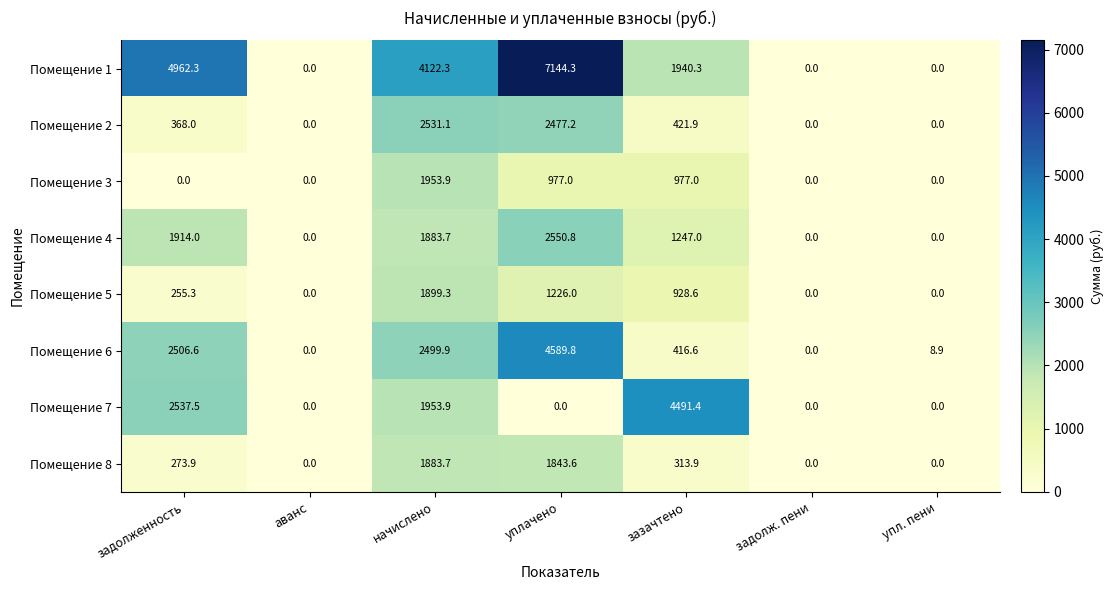

Which series changed the most between задолженность and начислено?

Помещение 2